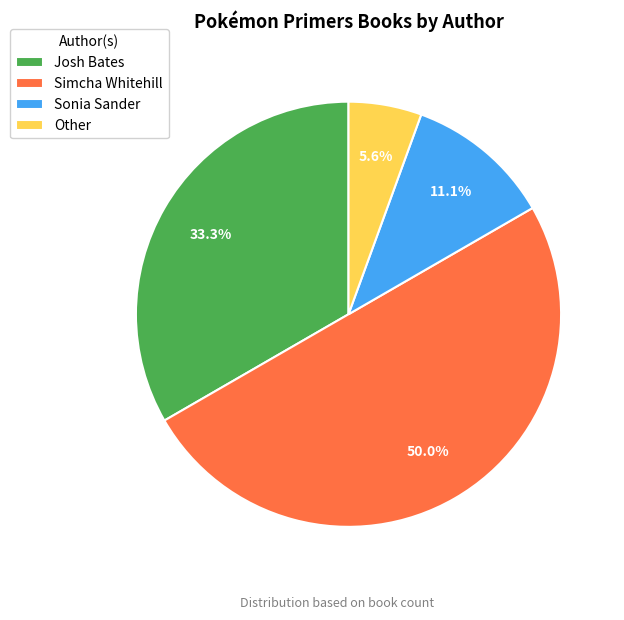

To the nearest percent, what is the difference between the Sonia Sander and Simcha Whitehill slice percentages?

39%